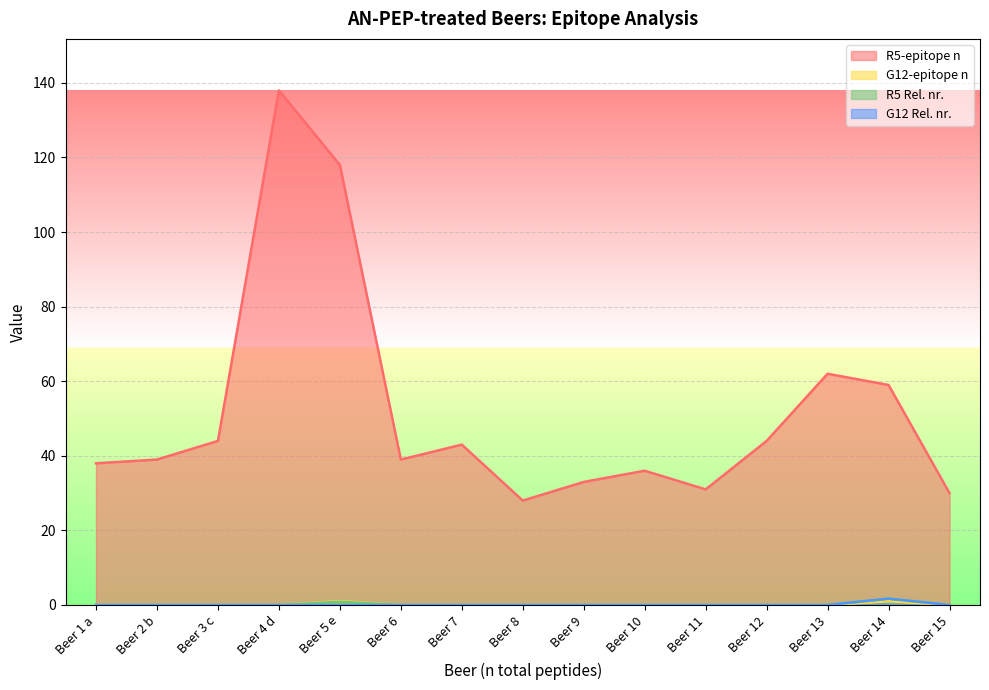

At which label is G12-epitope n closest to 0?

Beer 1 a